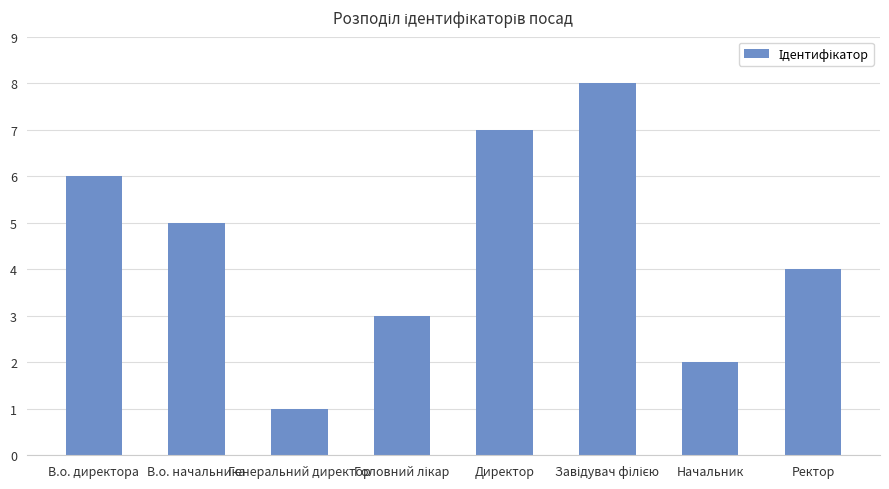

What is the maximum value shown in the chart?

8